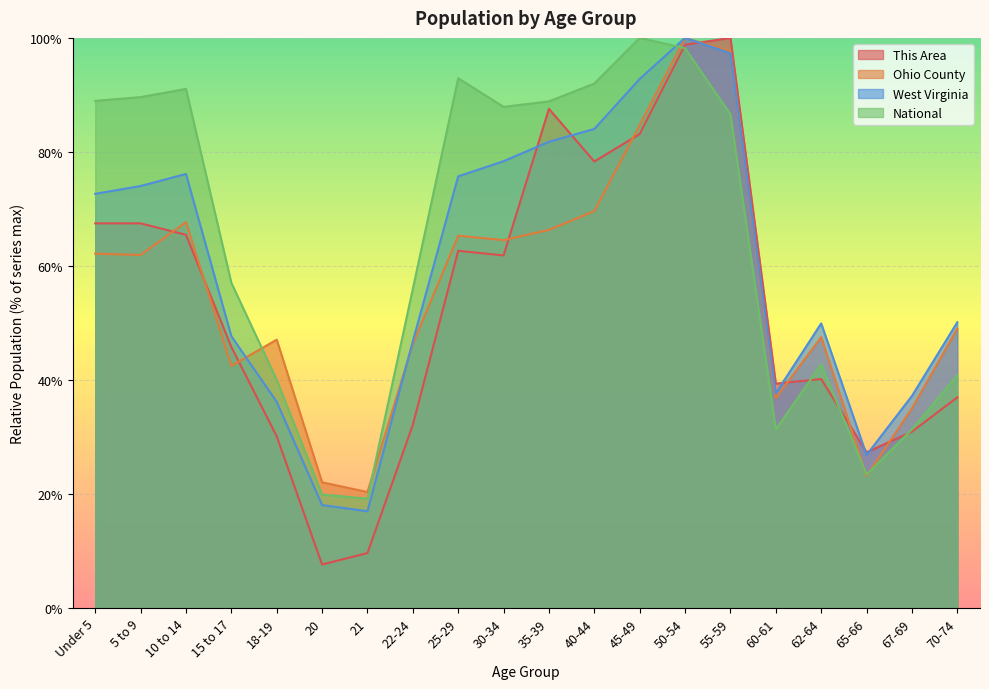

At which category does Ohio County reach its first local valley?

5 to 9